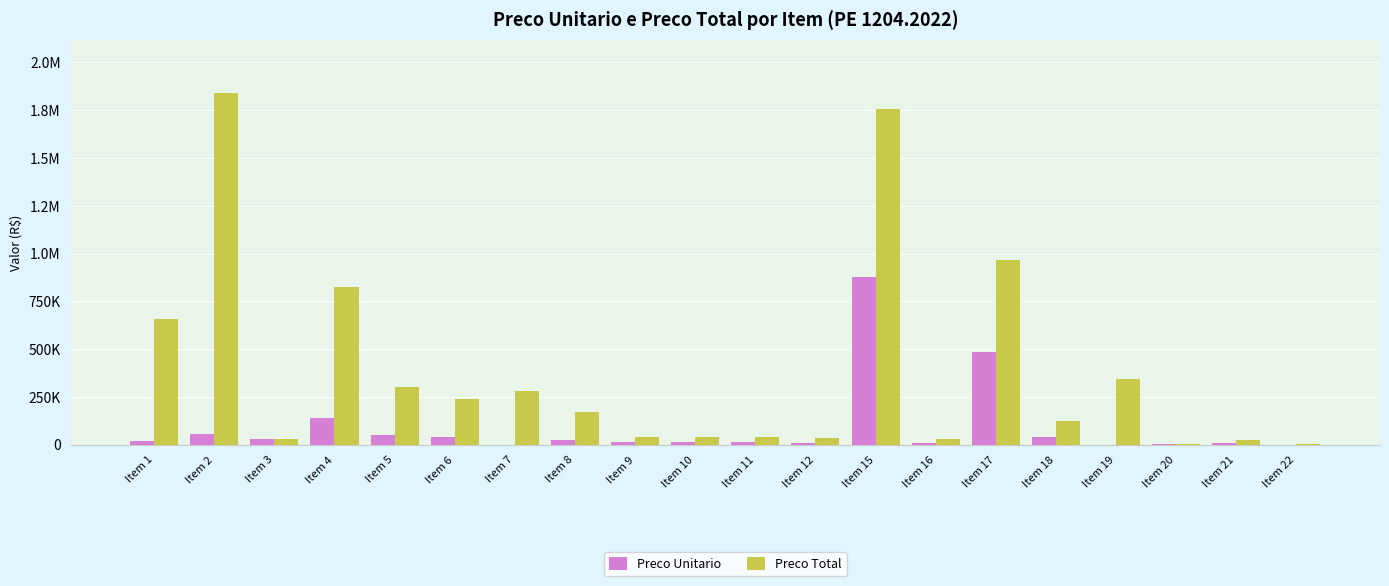

At which category does the chart reach its minimum across all series?

Item 19